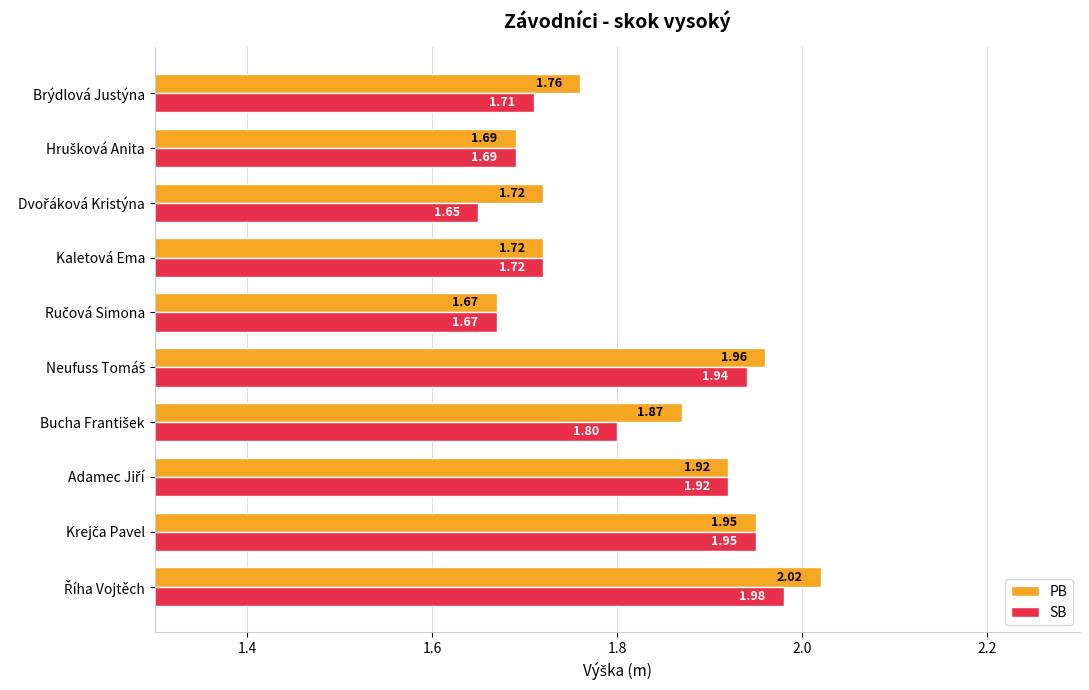

What is the average value of the PB series?

1.8